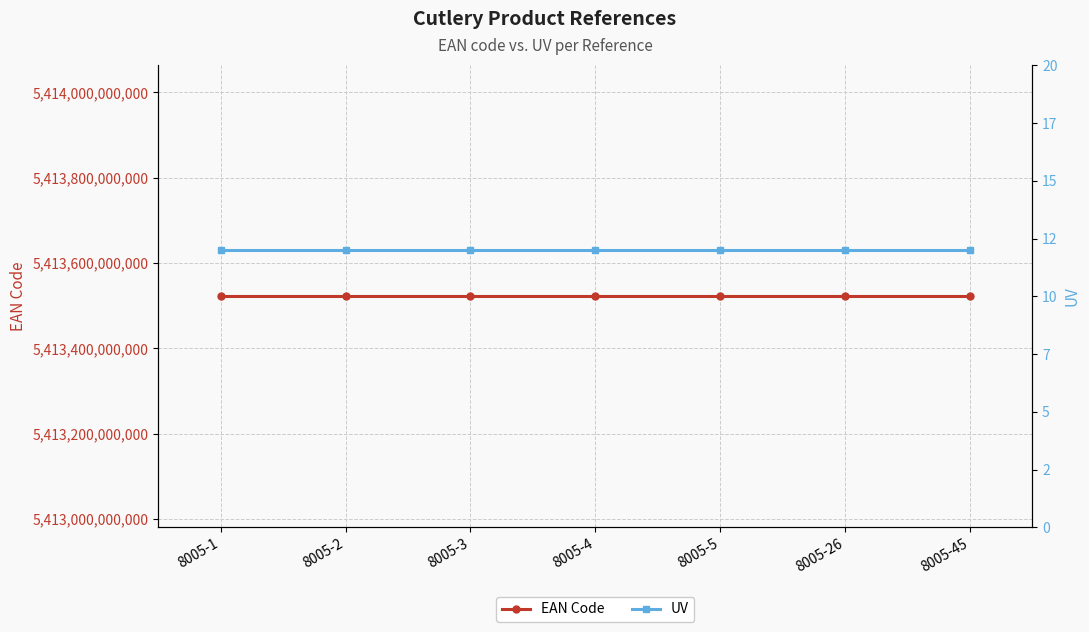

Does the chart have visible grid lines?

Yes